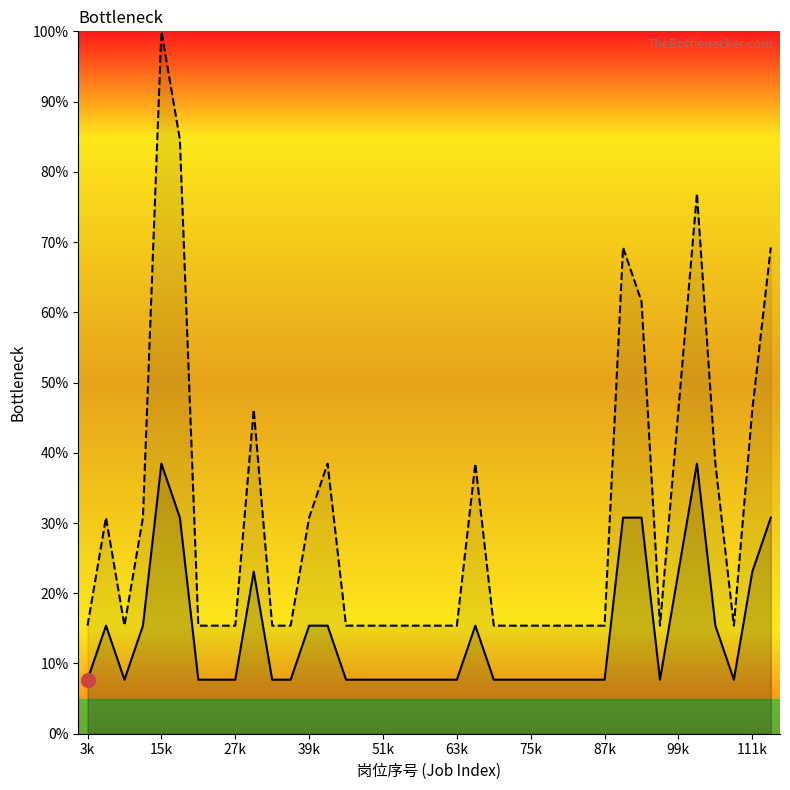

Reading left to right, transcribe all the data shown in this chart.

招聘人数: 7.7	15.4	7.7	15.4	38.5	30.8	7.7	7.7	7.7	23.1	7.7	7.7	15.4	15.4	7.7	7.7	7.7	7.7	7.7	7.7	7.7	15.4	7.7	7.7	7.7	7.7	7.7	7.7	7.7	30.8	30.8	7.7	23.1	38.5	15.4	7.7	23.1	30.8
审核通过且缴费人数: 15.4	30.8	15.4	30.8	100.0	84.6	15.4	15.4	15.4	46.2	15.4	15.4	30.8	38.5	15.4	15.4	15.4	15.4	15.4	15.4	15.4	38.5	15.4	15.4	15.4	15.4	15.4	15.4	15.4	69.2	61.5	15.4	46.2	76.9	38.5	15.4	46.2	69.2